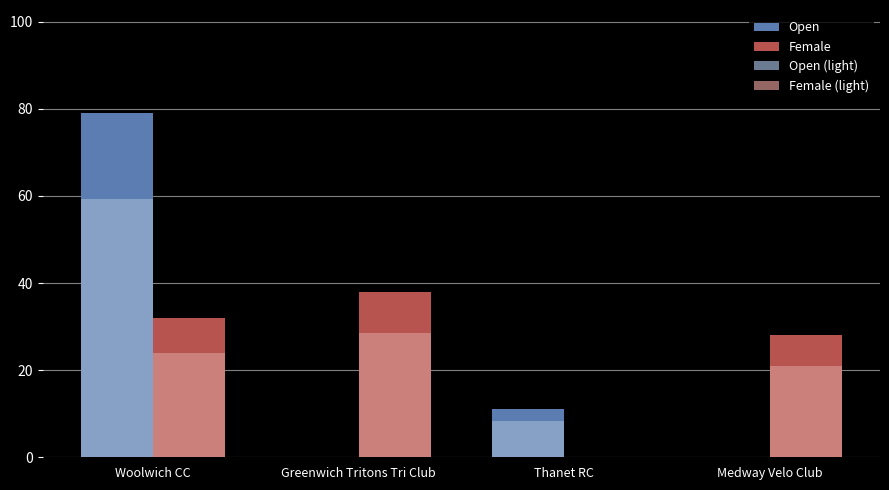

Is it true that Open equals 35.5 at Woolwich CC?

False